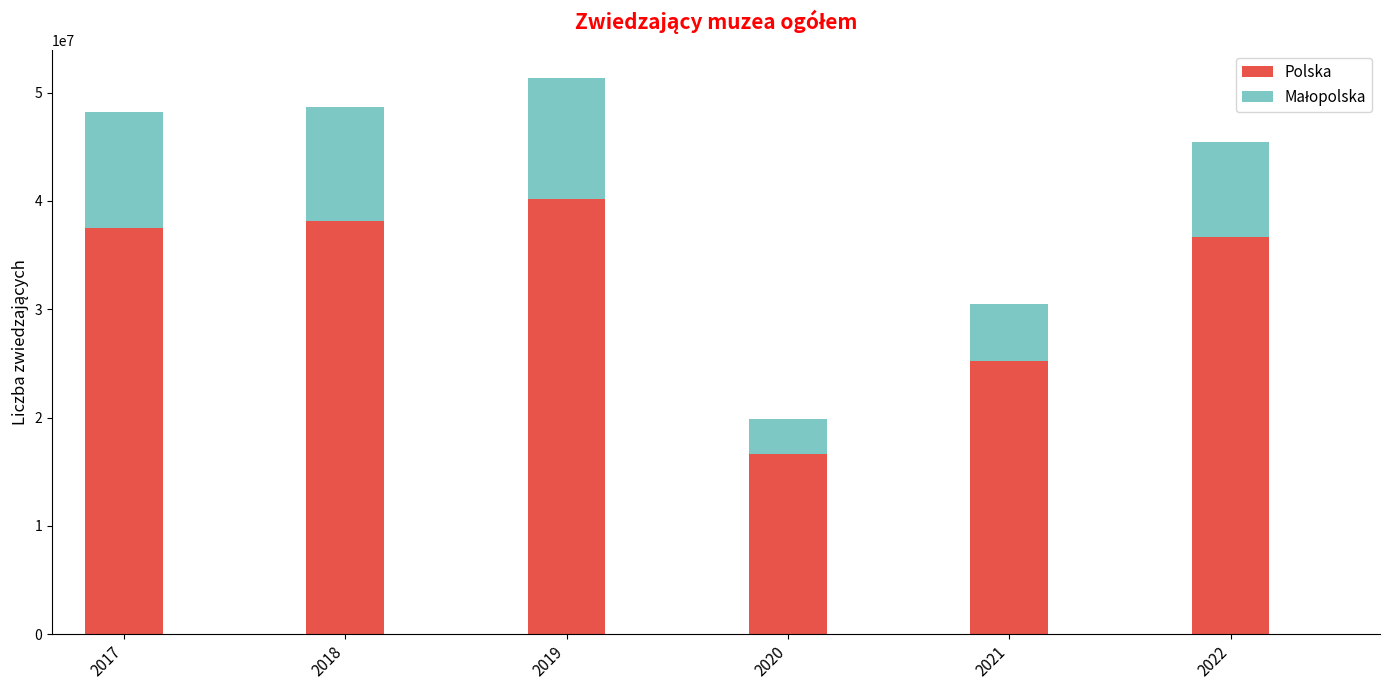

What is the difference between the maximum and minimum values in the Polska series?

23588696